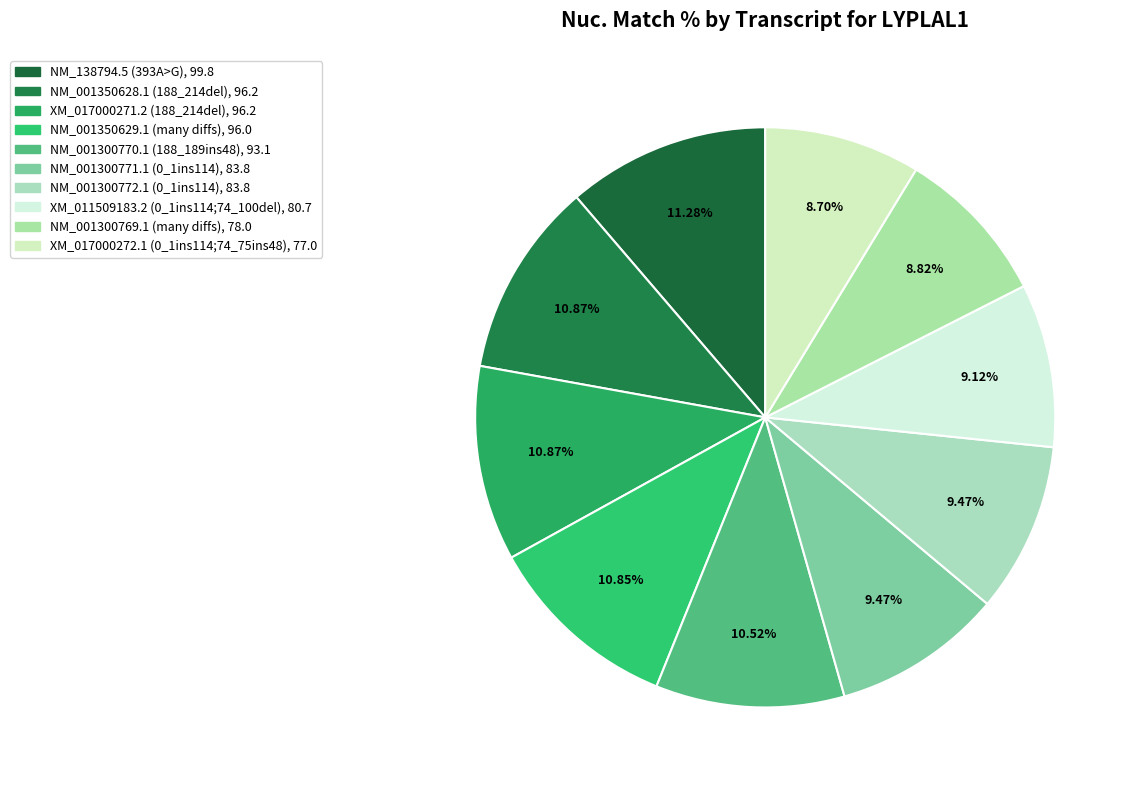

True or false: NM_001350629.1 (many diffs) accounts for 24% of the total.

False